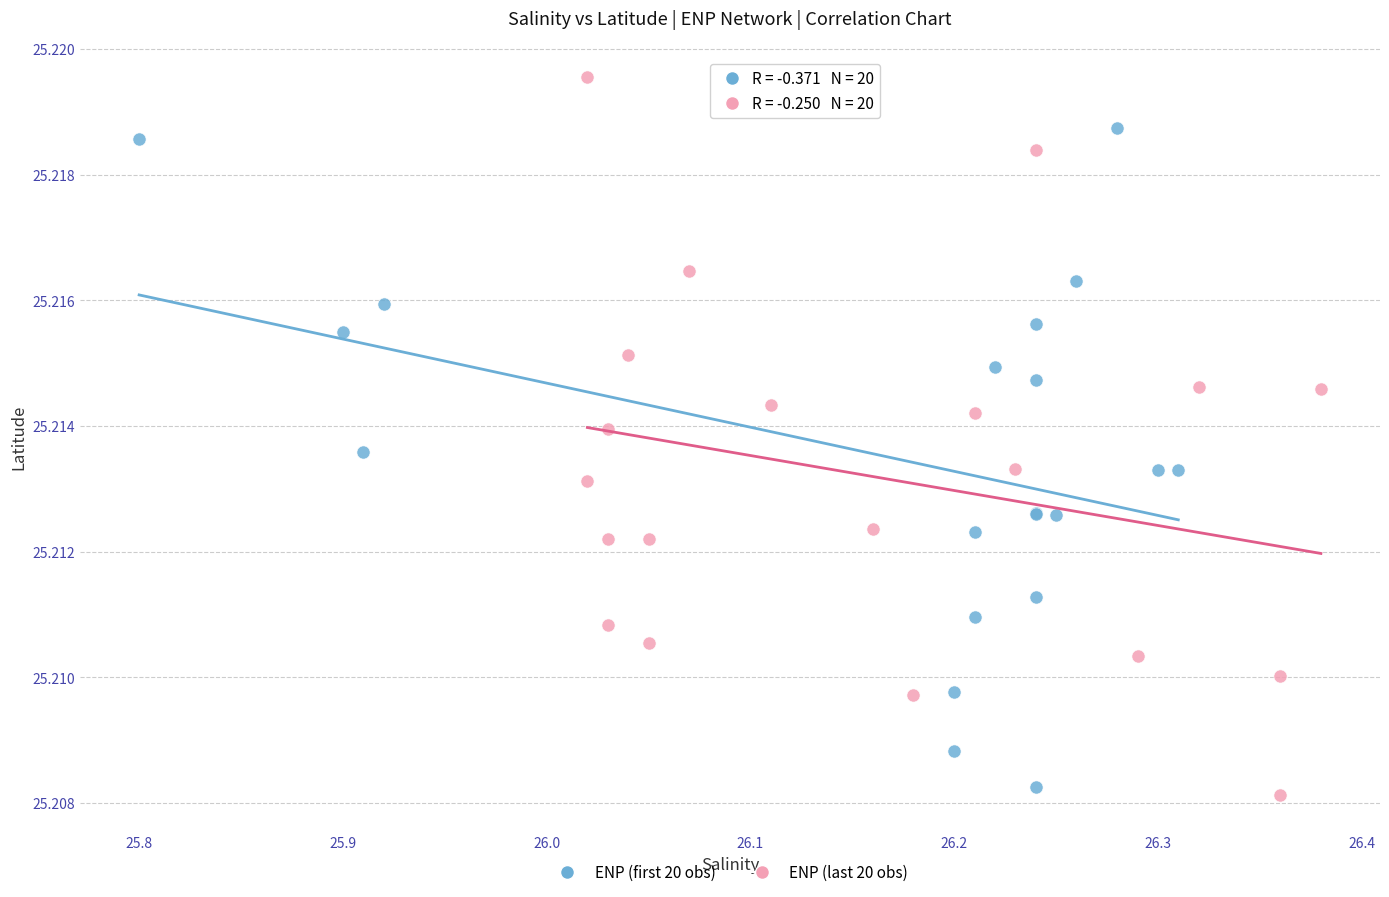

Which series contains the highest Y value?

ENP (last 20 obs)